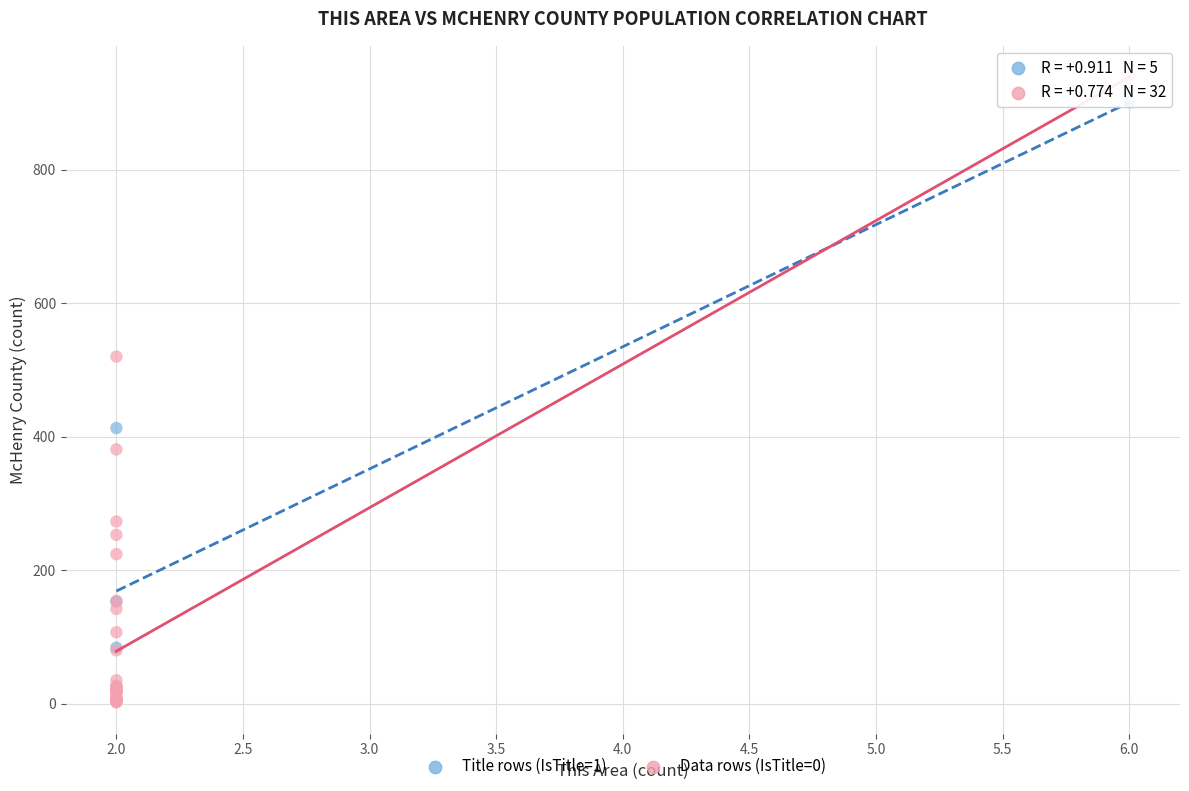

What are all the series names shown in the legend?

Title rows (IsTitle=1), Data rows (IsTitle=0)